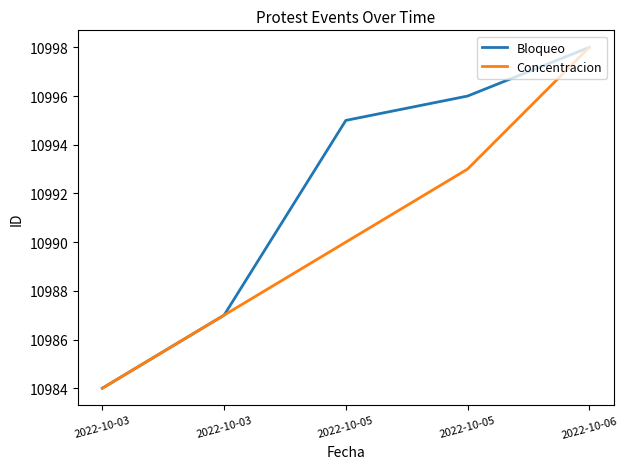

How many lines are shown in the chart?

2